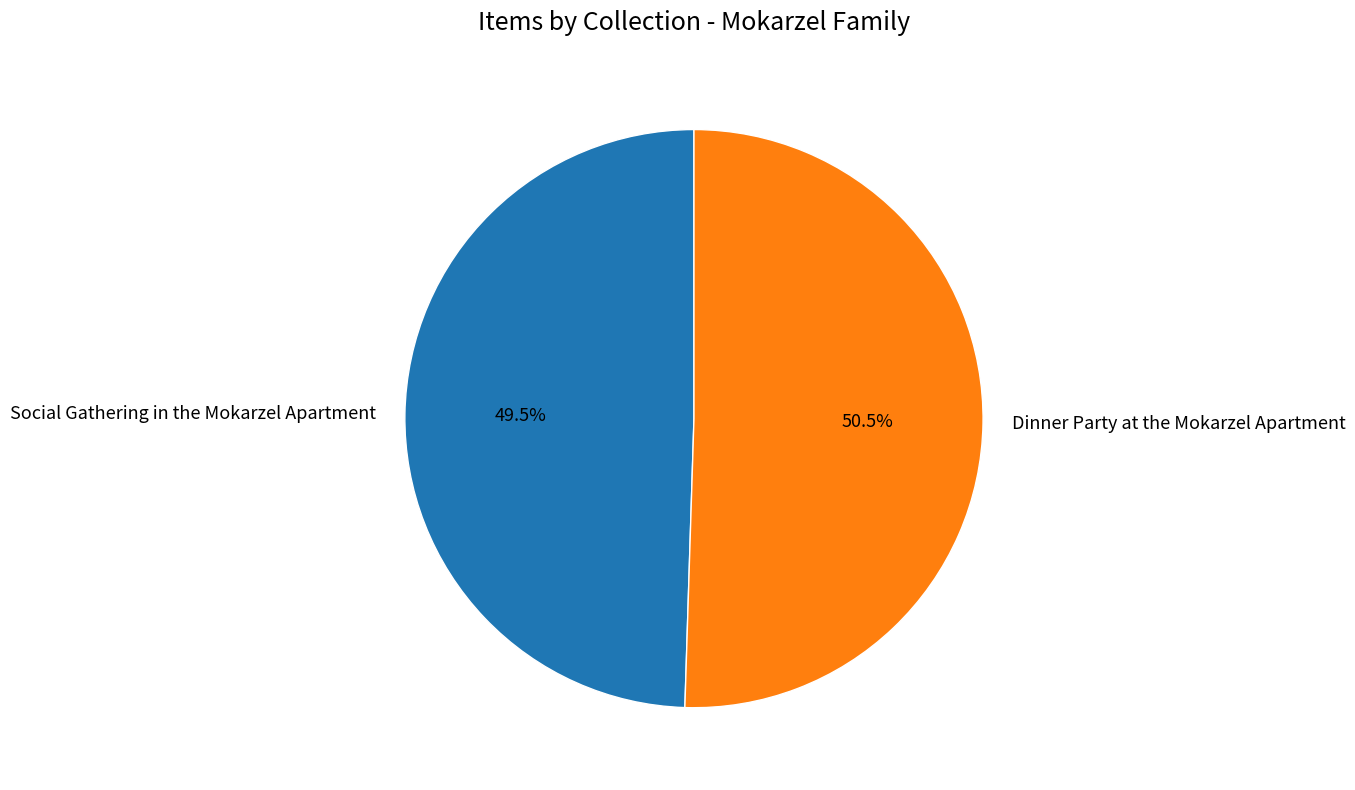

To the nearest percent, what is the difference between the Dinner Party at the Mokarzel Apartment and Social Gathering in the Mokarzel Apartment slice percentages?

1%